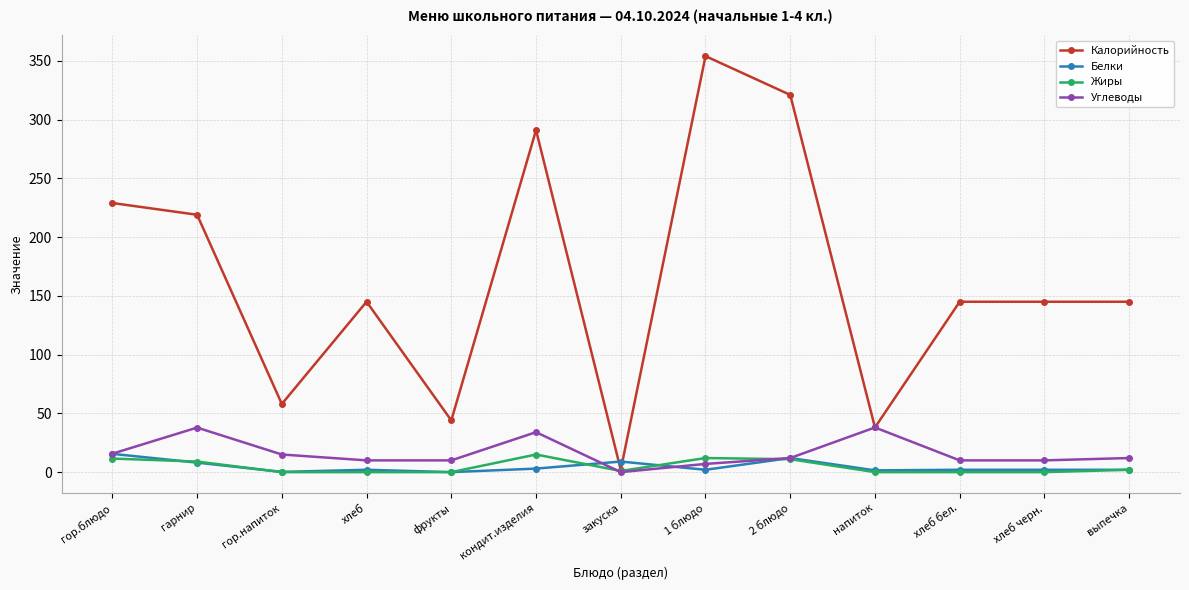

How many distinct data groups are displayed?

4